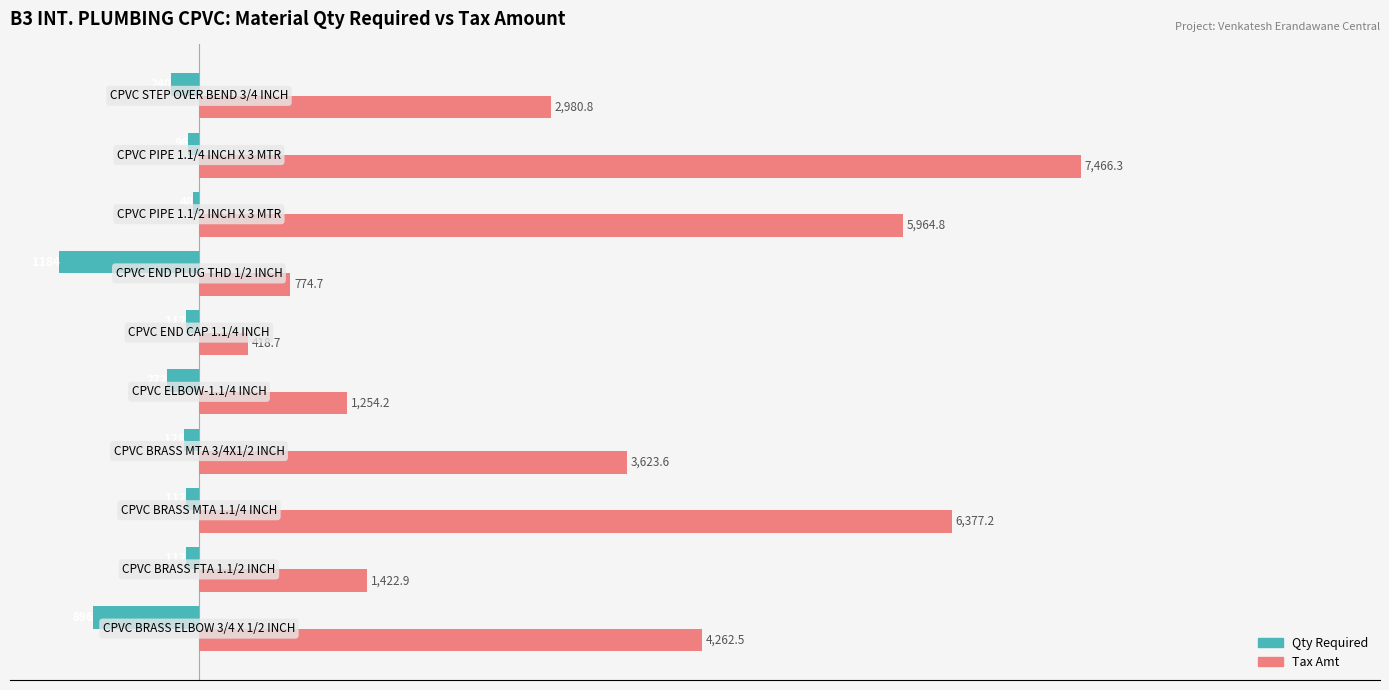

What is the sum of all Qty Required values?

-3200.0